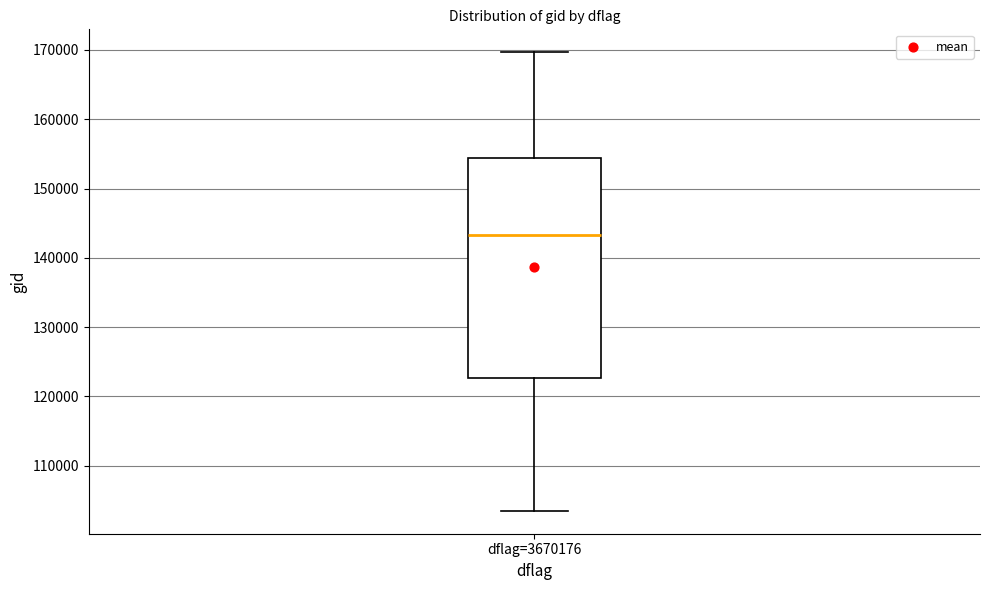

Where does the median line of the box for dflag=3670176 sit on the y-axis? The values are not printed on the chart, so give them approximately, as read against the axis.

143000